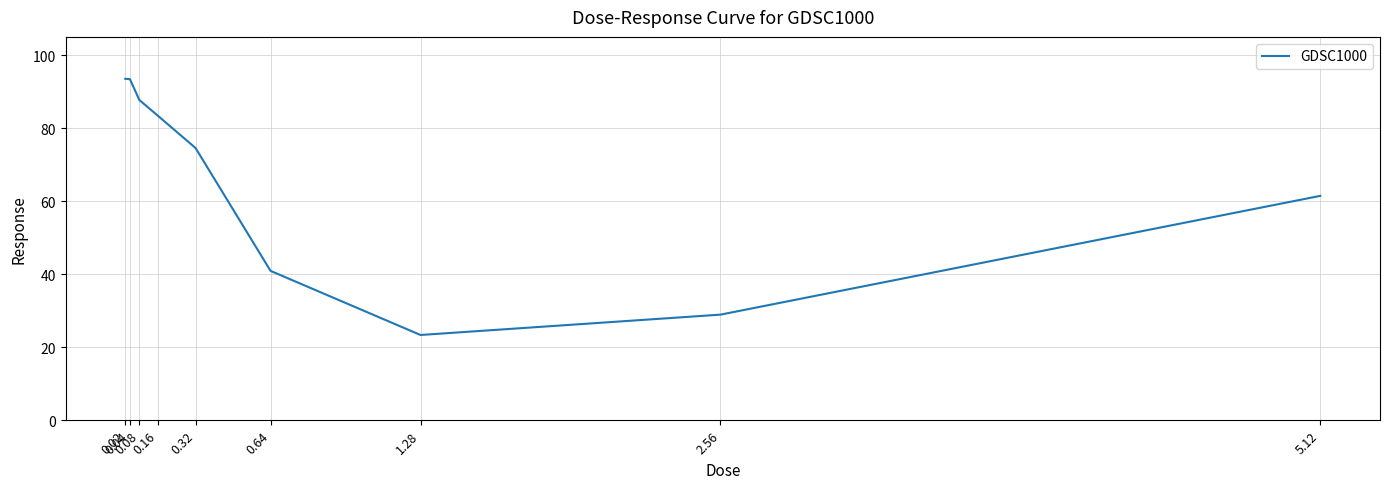

What is the difference between the maximum and minimum values?

70.2